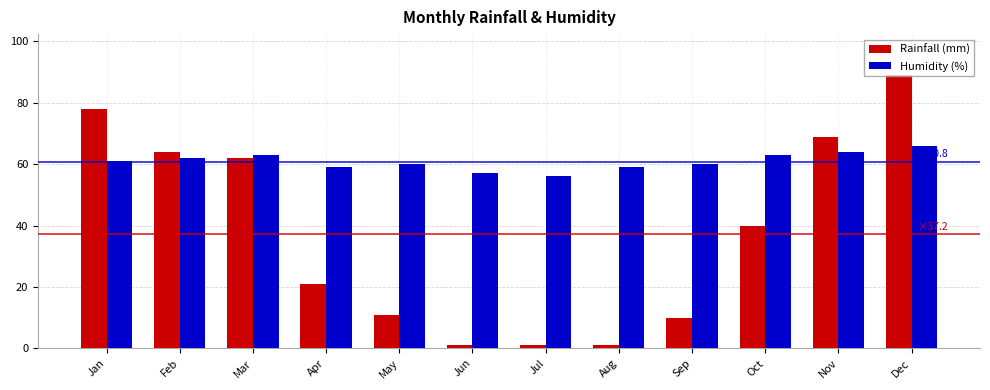

Does the chart contain any negative values?

No